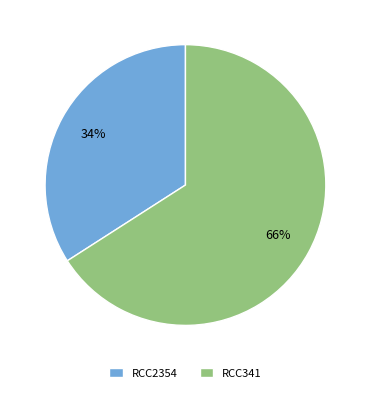

Which has a higher value, RCC2354 or RCC341?

RCC341